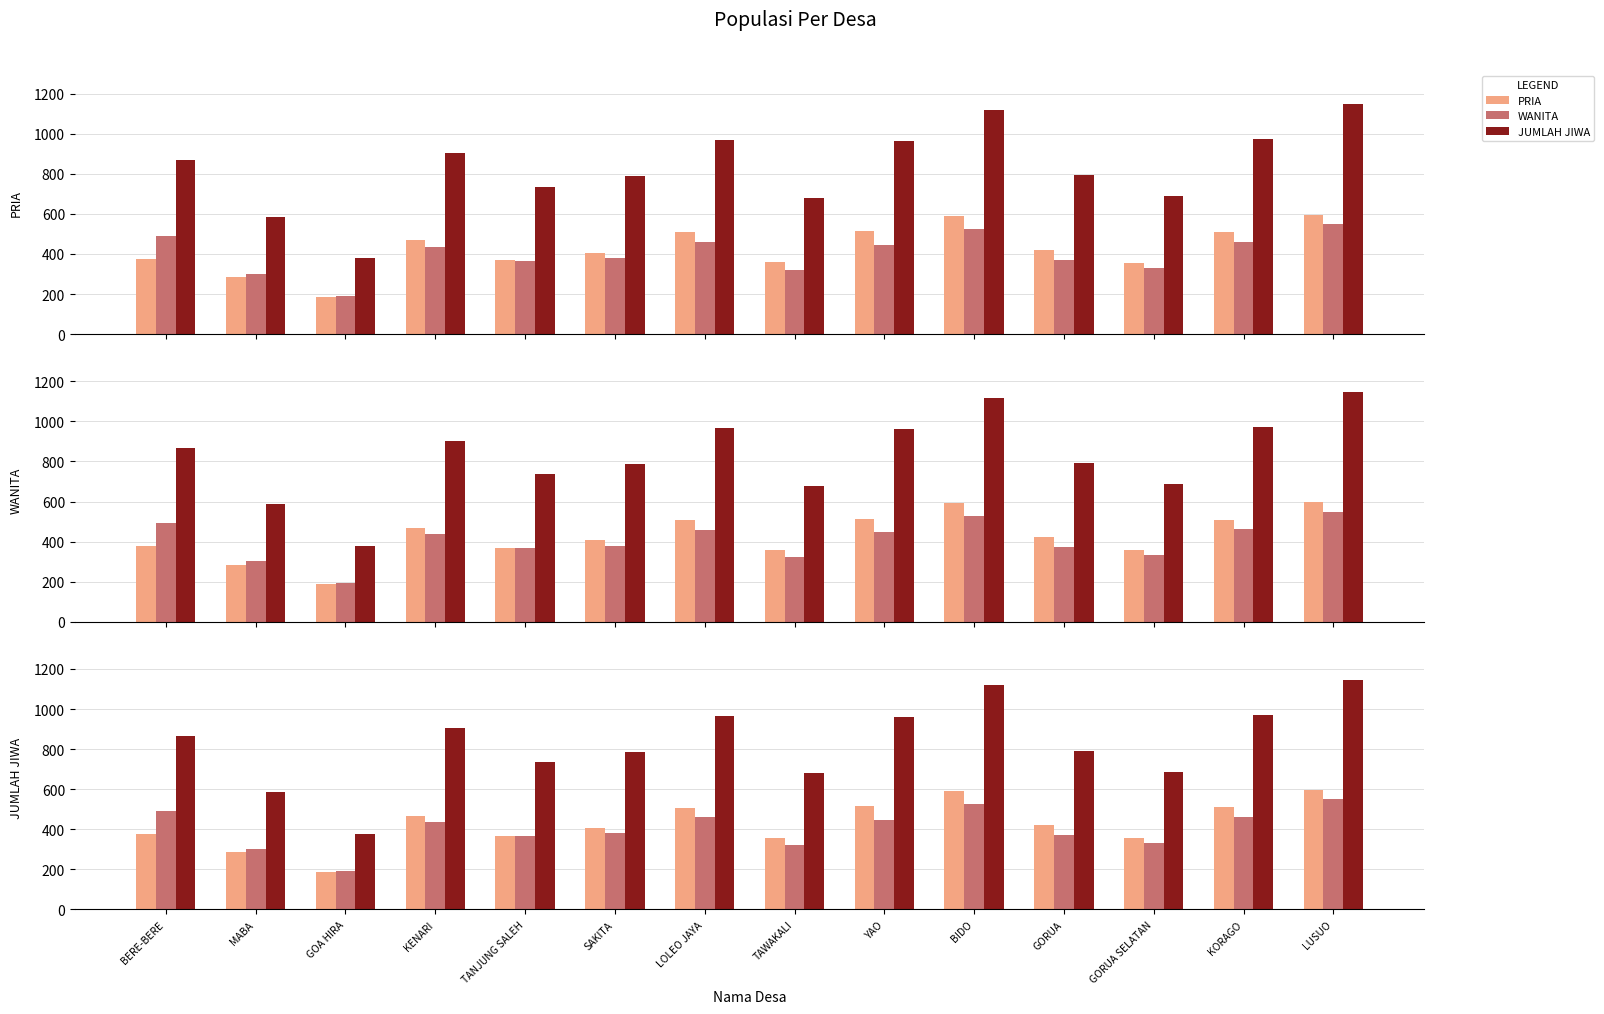

Reading left to right, transcribe all the data shown in this chart.

PRIA: 376	285	187	468	369	407	508	358	515	592	422	357	510	596
WANITA: 492	301	192	436	367	380	459	322	447	527	371	331	462	550
JUMLAH JIWA: 868	586	379	904	736	787	967	680	962	1119	793	688	972	1146